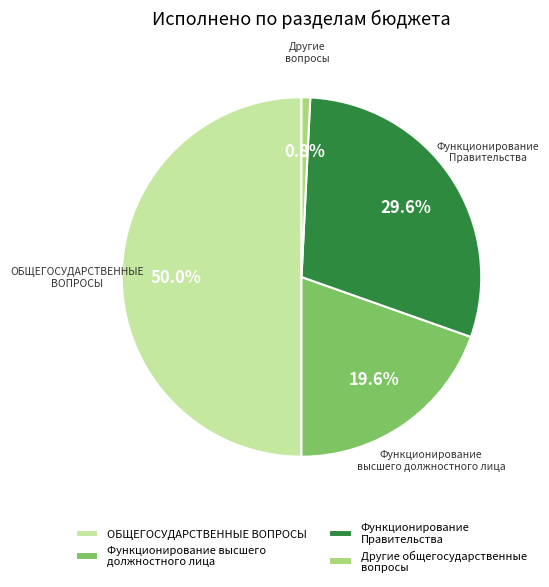

To the nearest percent, what portion does ОБЩЕГОСУДАРСТВЕННЫЕ ВОПРОСЫ represent?

50%